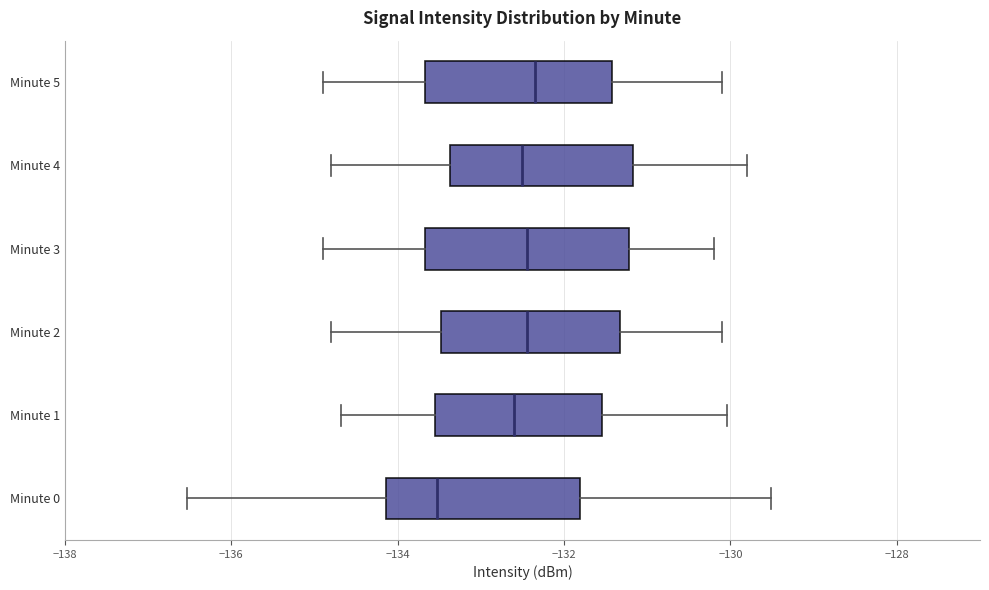

Reading bottom to top, read every box against the x-axis: the position of its median line, the range the box covers, and the ends of its whiskers. The values are not printed on the chart, so give them approximately, as read against the axis.

Minute 0: median -133.6, box -134.2 to -131.8, whiskers -136.6 to -129.6
Minute 1: median -132.6, box -133.6 to -131.6, whiskers -134.6 to -130.0
Minute 2: median -132.4, box -133.4 to -131.4, whiskers -134.8 to -130.0
Minute 3: median -132.4, box -133.6 to -131.2, whiskers -134.8 to -130.2
Minute 4: median -132.4, box -133.4 to -131.2, whiskers -134.8 to -129.8
Minute 5: median -132.4, box -133.6 to -131.4, whiskers -134.8 to -130.0